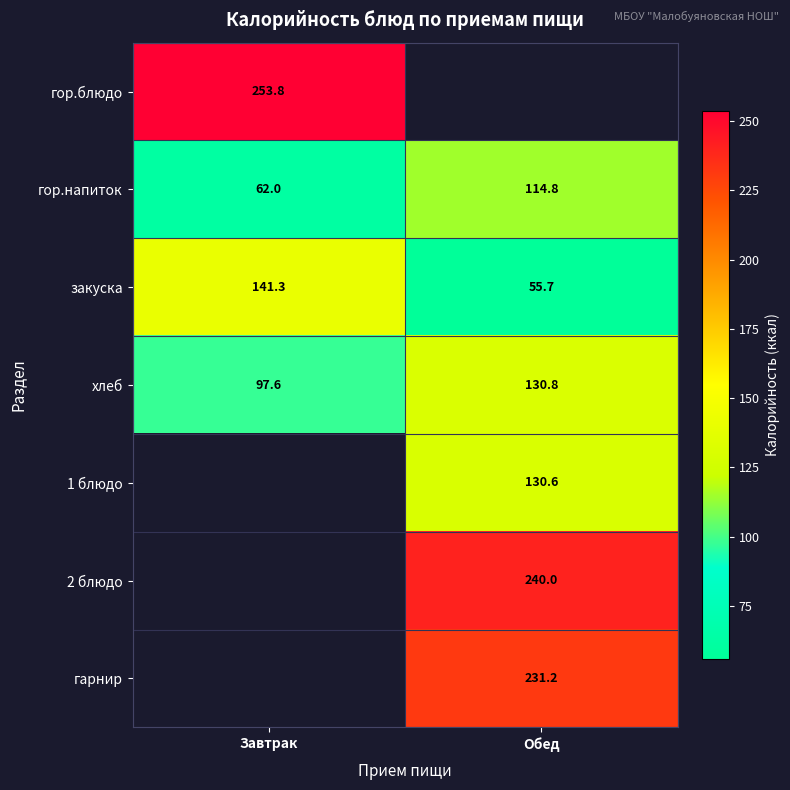

Where is гор.напиток nearest to the value 88?

Завтрак